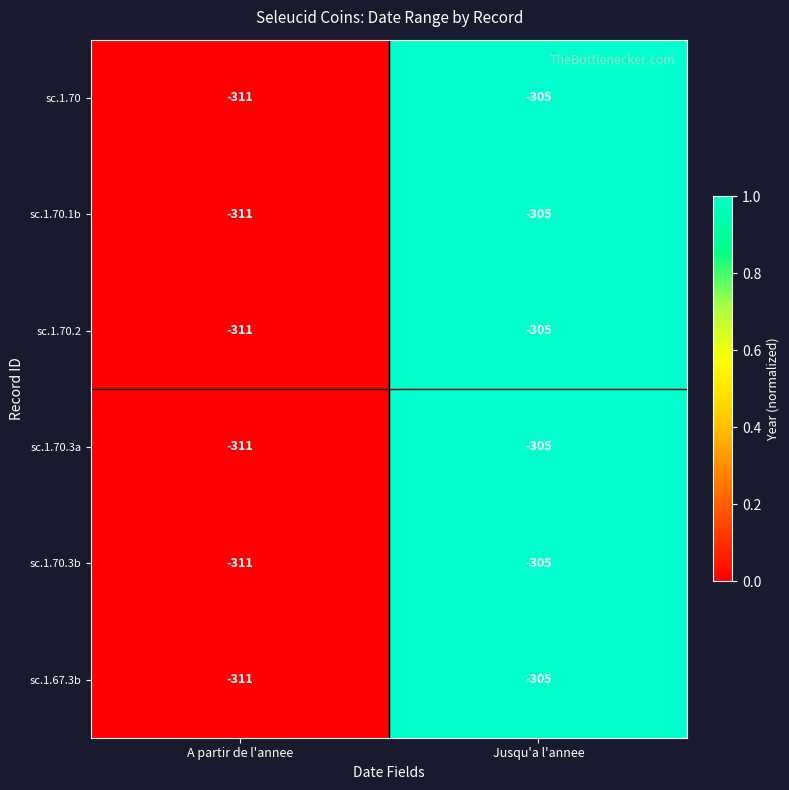

Reading left to right, extract all data points from this chart.

sc.1.70: -311	-305
sc.1.70.1b: -311	-305
sc.1.70.2: -311	-305
sc.1.70.3a: -311	-305
sc.1.70.3b: -311	-305
sc.1.67.3b: -311	-305